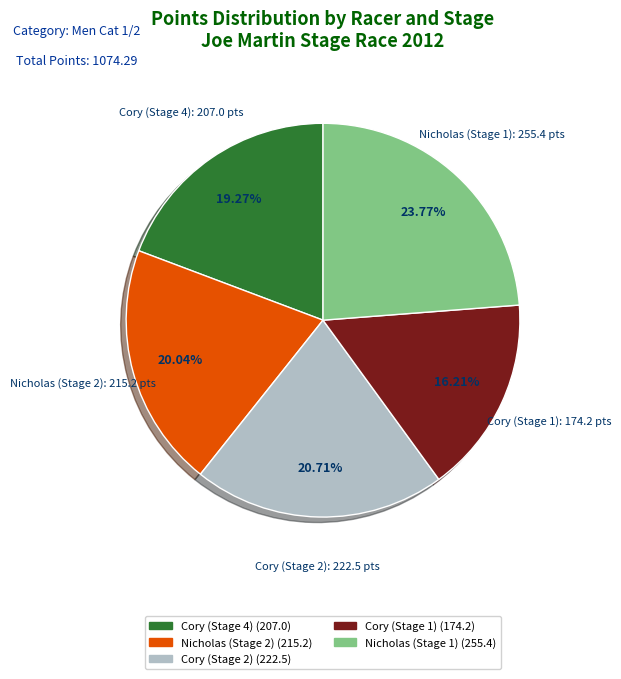

Do Cory (Stage 2) and Cory (Stage 4) together represent more than half of the pie?

No